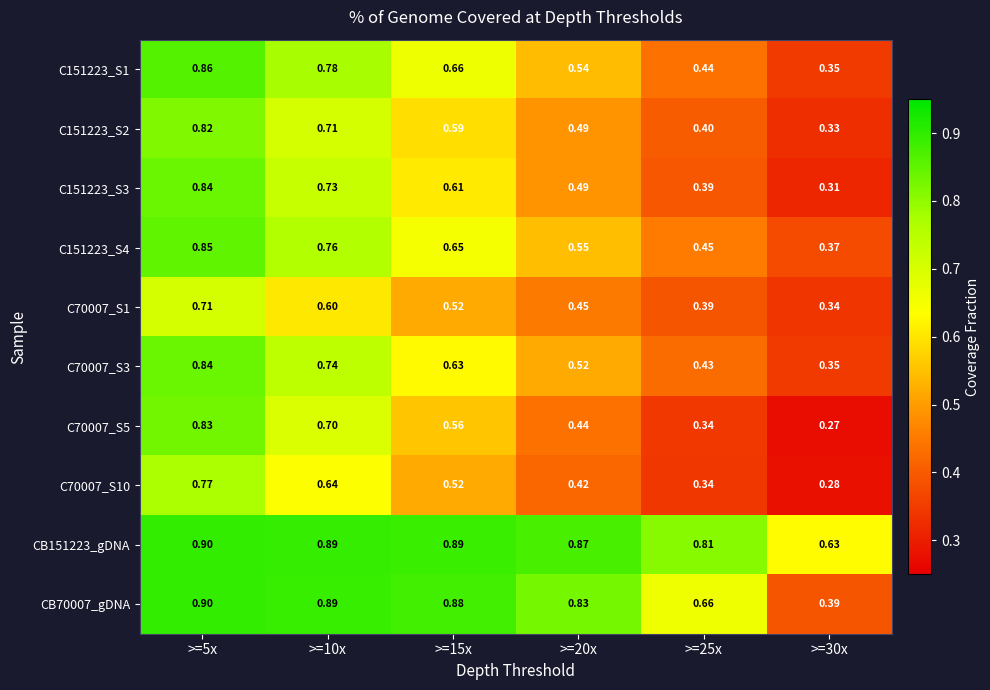

Is the value of CB151223_gDNA at >=30x greater than the value of C70007_S3 at >=25x?

Yes